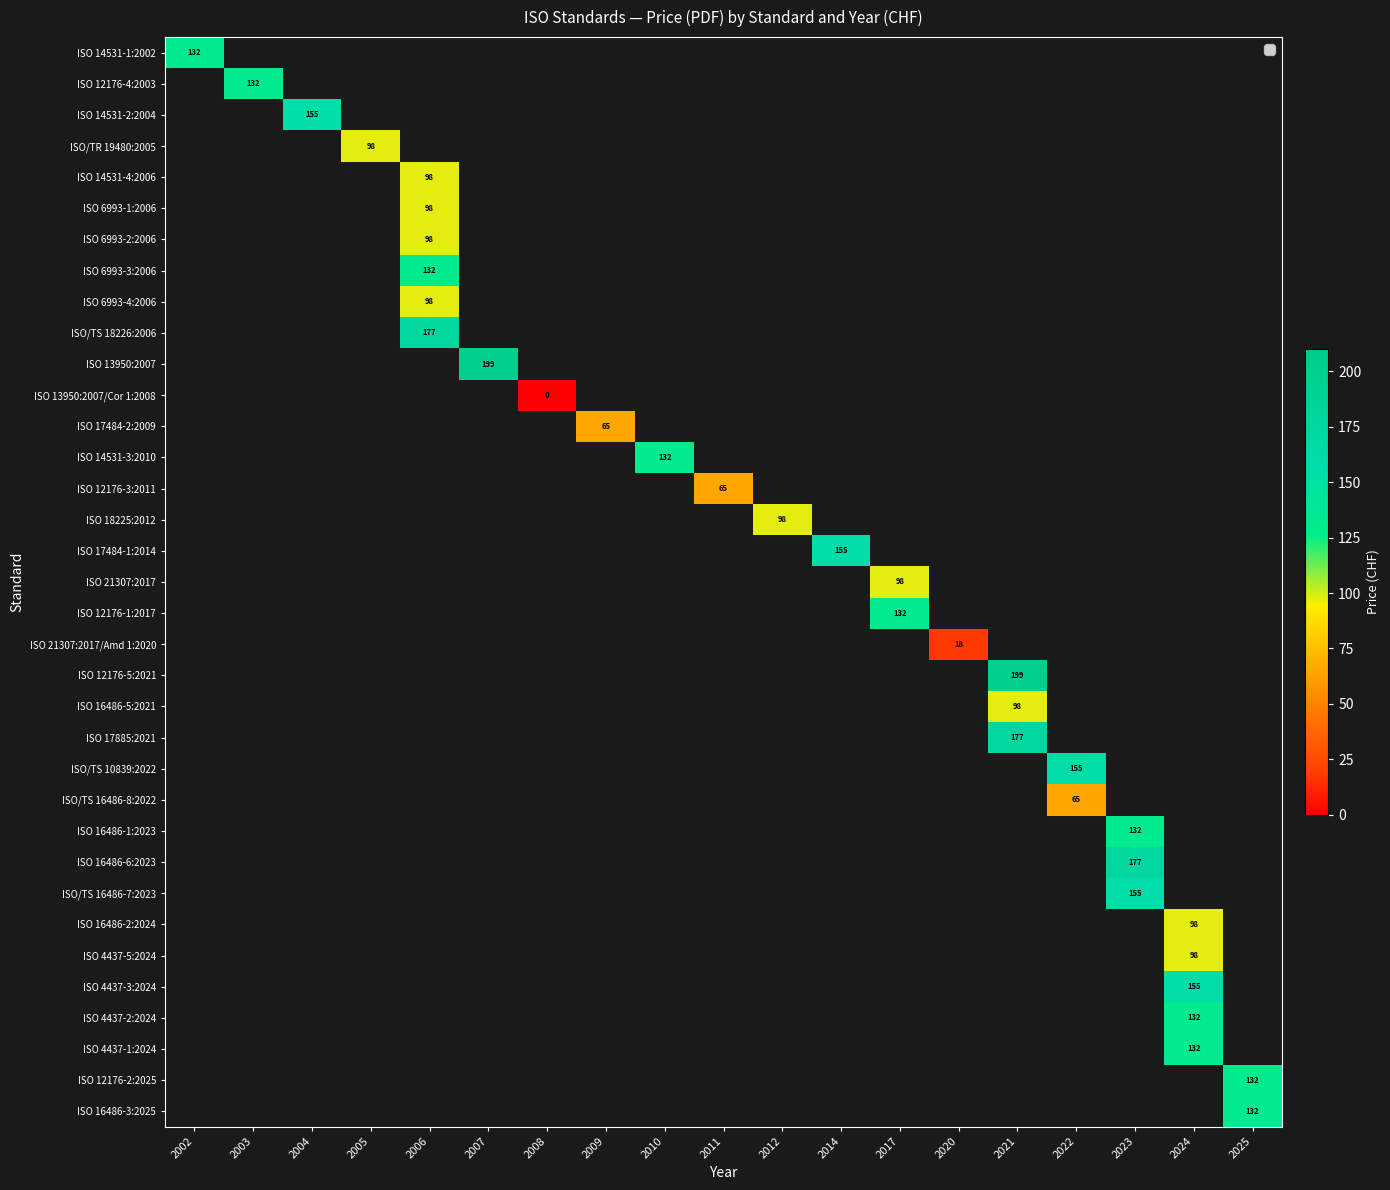

Which category has the highest value across all series?

2007